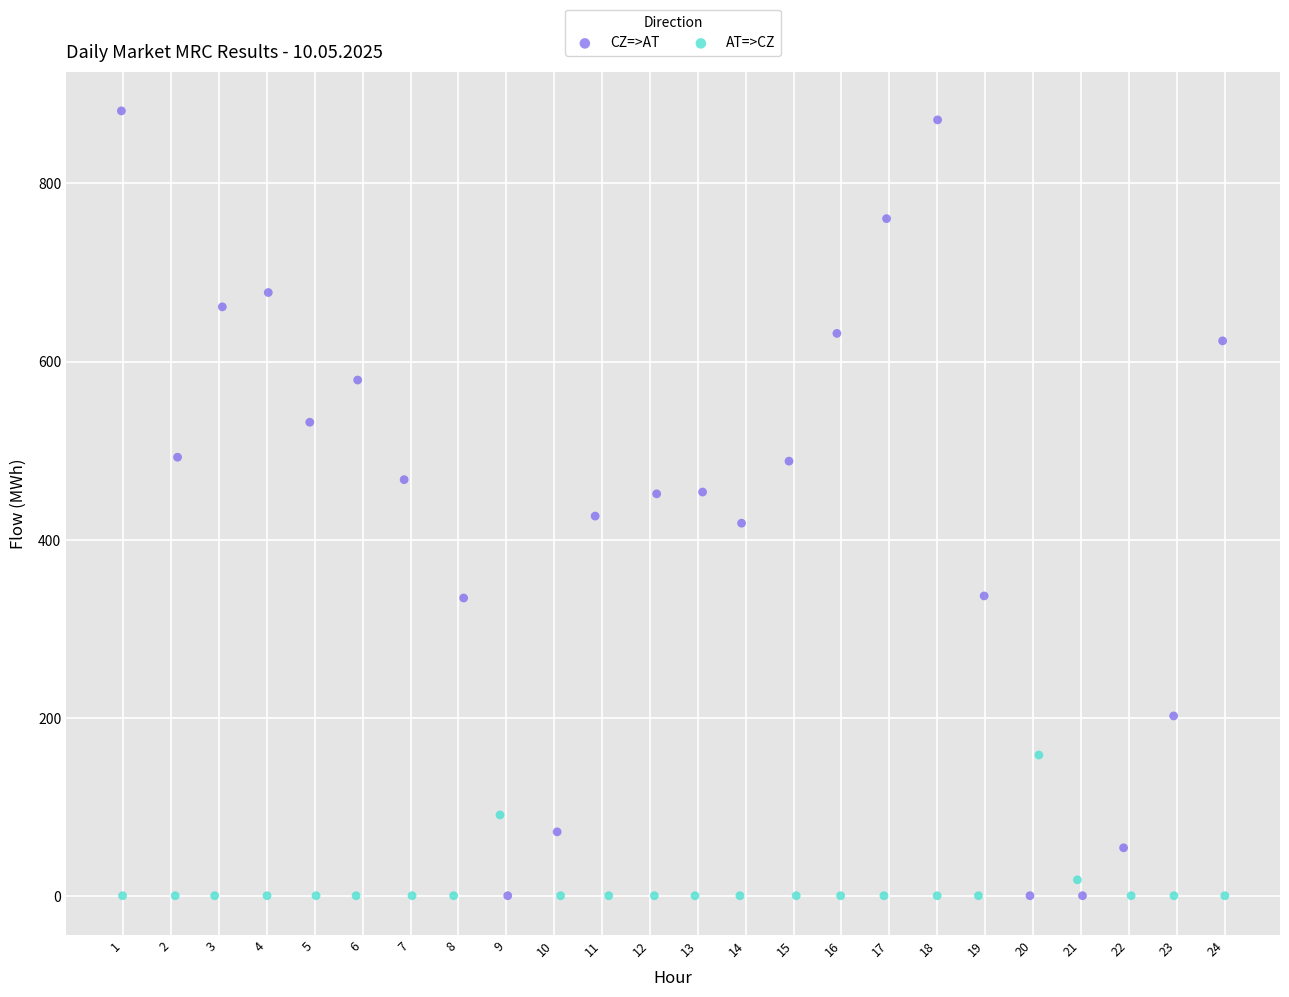

Which series reaches the maximum Y coordinate?

CZ=>AT